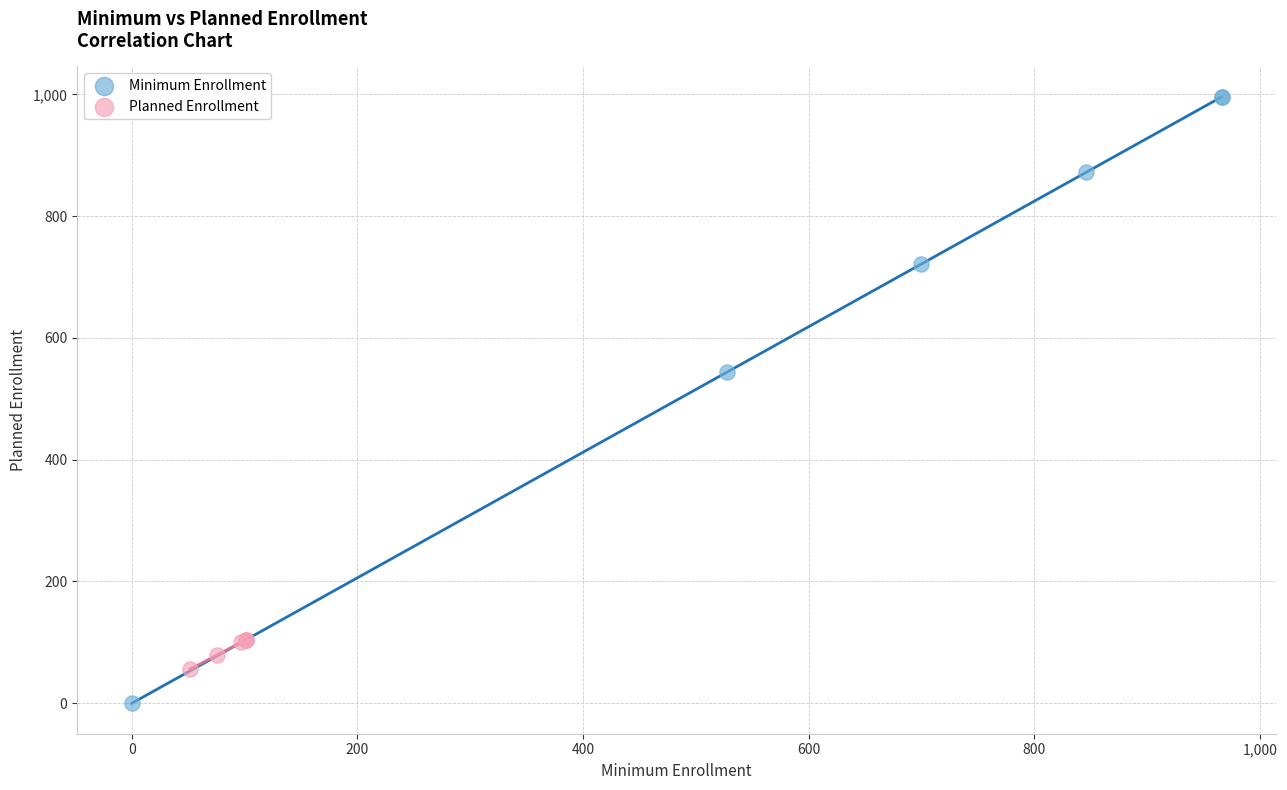

Which series contains the lowest Y value?

Minimum Enrollment